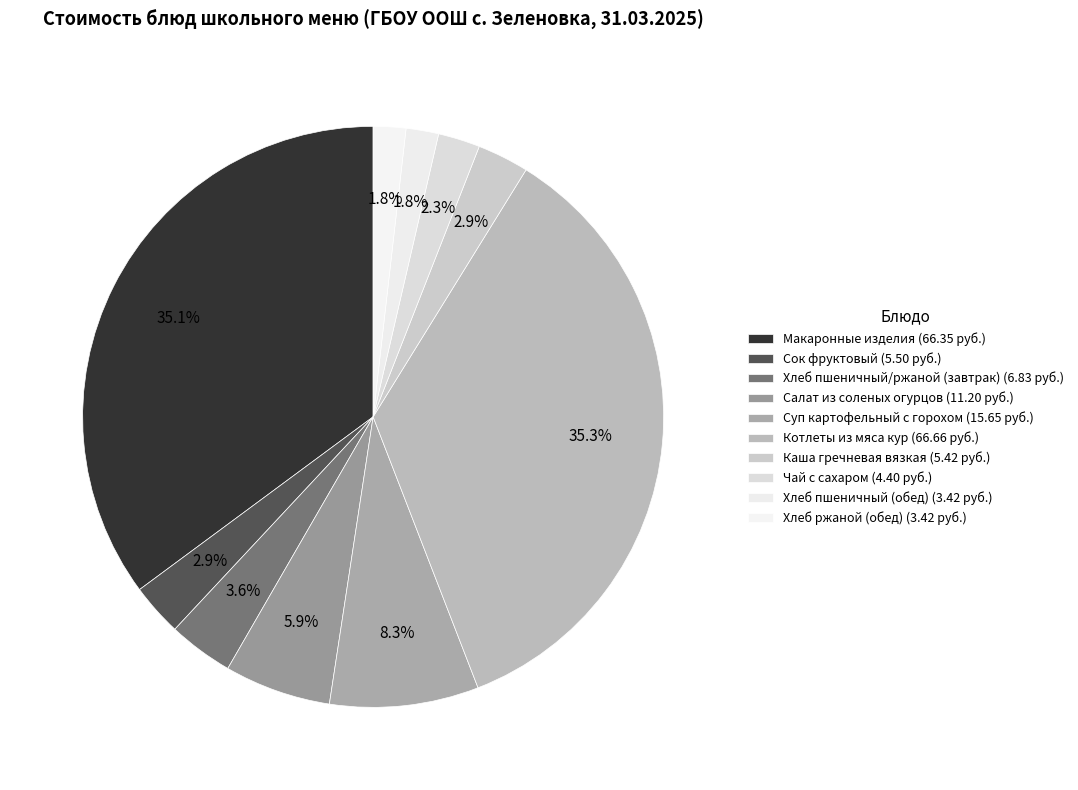

Approximately how many times larger is the value at Котлеты из мяса кур compared to Каша гречневая вязкая?

12.3